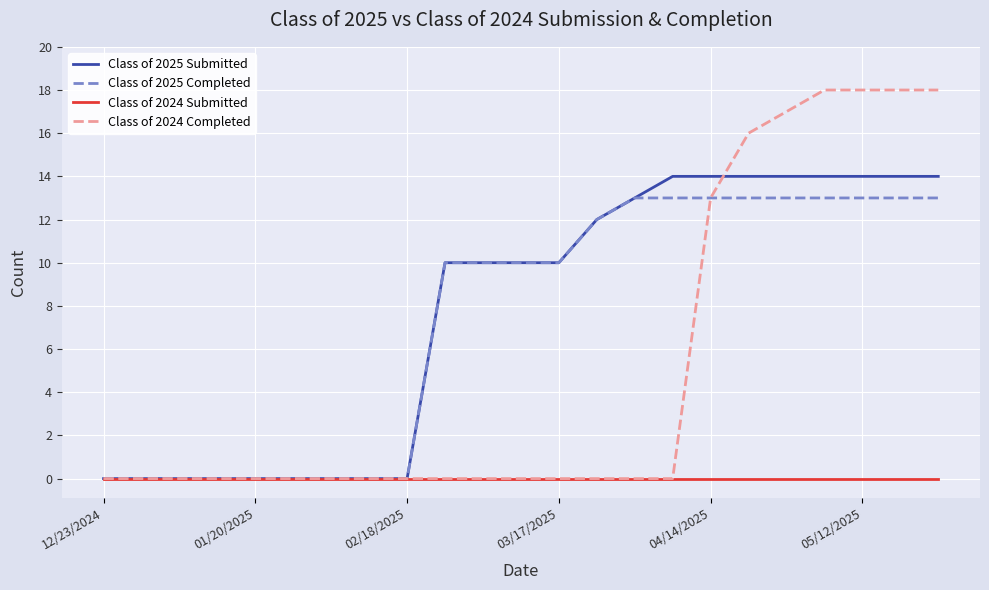

Rank the series by their maximum value, from highest to lowest.

Class of 2024 Completed, Class of 2025 Submitted, Class of 2025 Completed, Class of 2024 Submitted